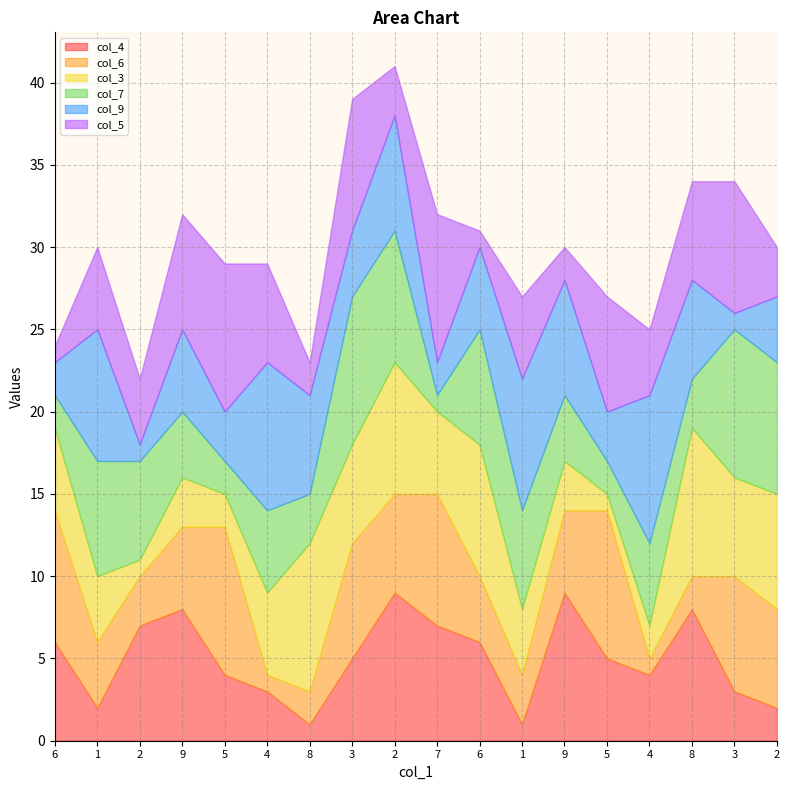

The value of col_6 at 9 is 7. True or false?

False